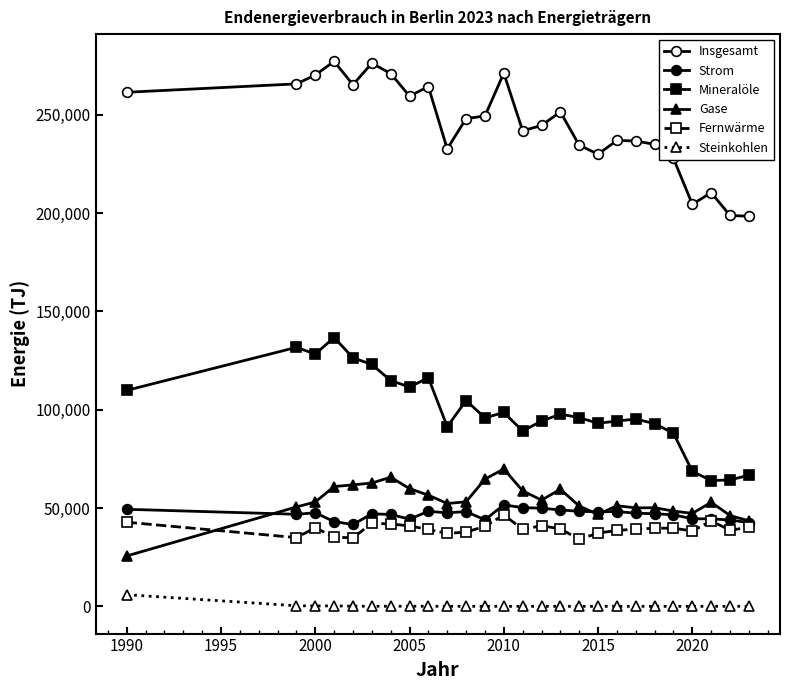

True or false: Steinkohlen has more than 1 interior local peaks.

True